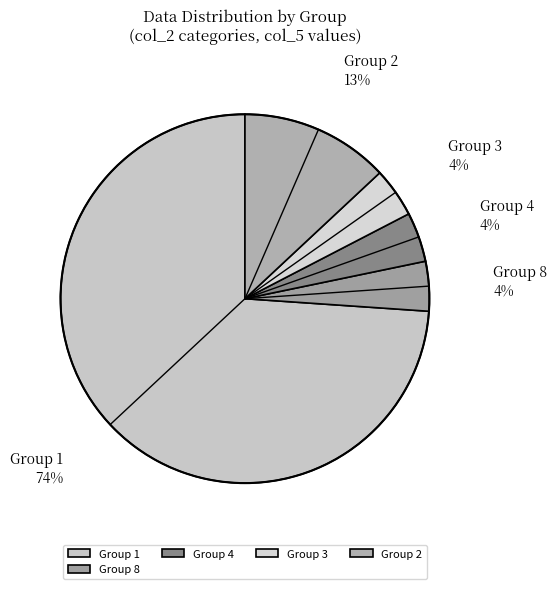

The Group 3 4% slice represents 4% of the pie. True or false?

True